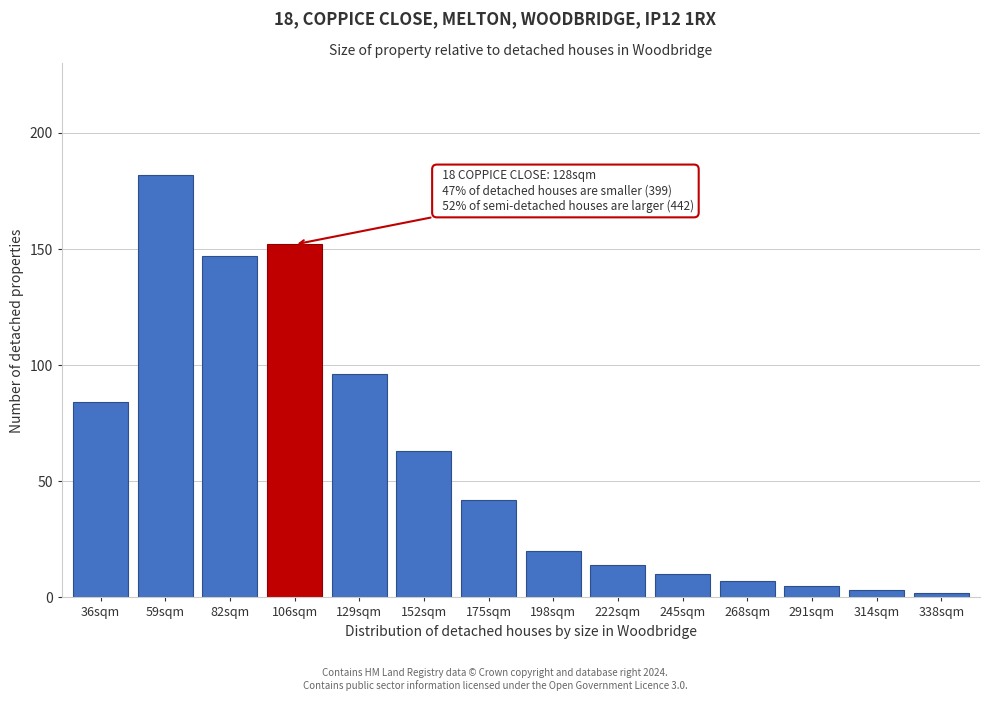

Reading left to right, extract all data points from this chart.

36sqm=84	59sqm=182	82sqm=147	106sqm=152	129sqm=96	152sqm=63	175sqm=42	198sqm=20	222sqm=14	245sqm=10	268sqm=7	291sqm=5	314sqm=3	338sqm=2